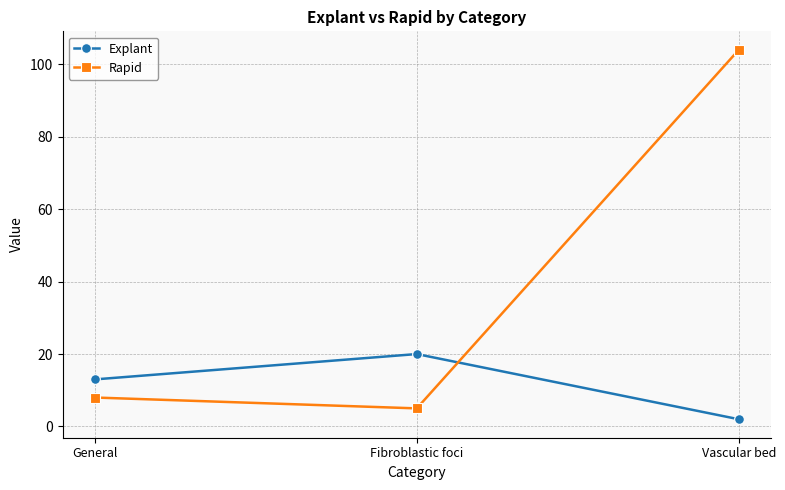

What value does the Explant series have at Fibroblastic foci, to the nearest 5?

20